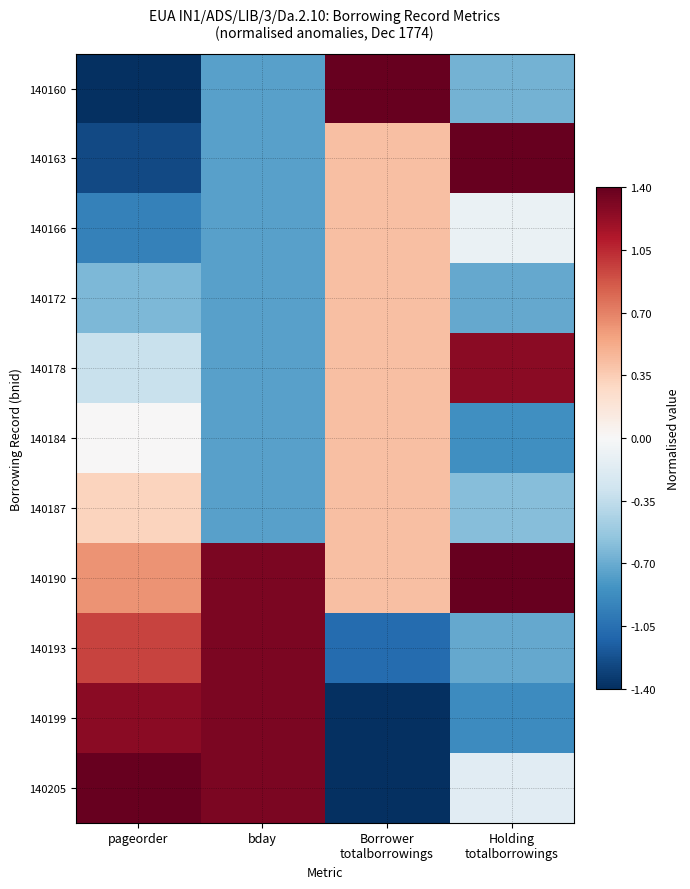

Which series has the largest total across all categories?

140190